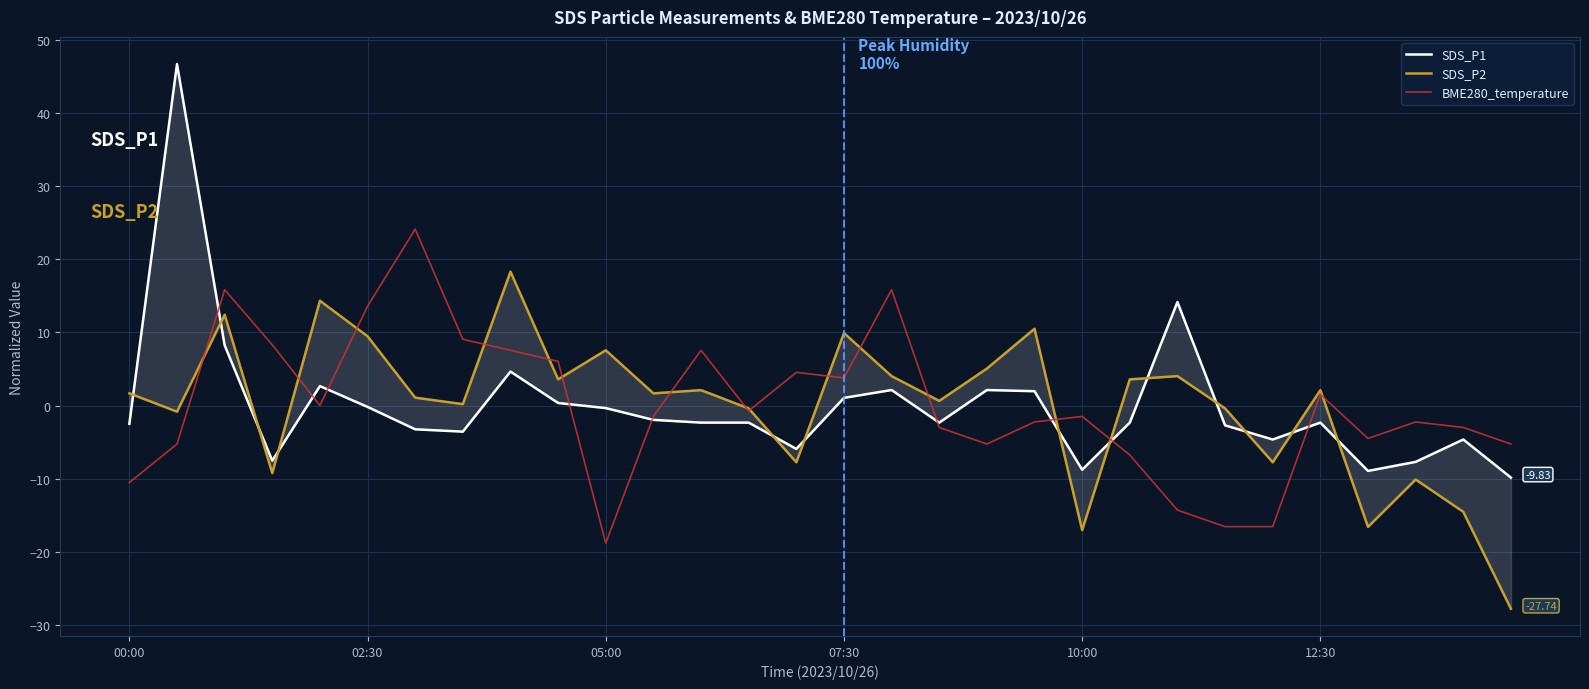

Reading left to right, list all the values displayed in this chart.

SDS_P1: -2.5	46.6	8.2	-7.5	2.7	-0.2	-3.2	-3.6	4.6	0.4	-0.3	-1.9	-2.3	-2.3	-5.9	1.1	2.1	-2.3	2.1	2.0	-8.8	-2.3	14.1	-2.7	-4.6	-2.3	-8.9	-7.7	-4.6	-9.8
SDS_P2: 1.7	-0.8	12.4	-9.2	14.3	9.5	1.1	0.2	18.3	3.6	7.6	1.7	2.1	-0.4	-7.7	9.9	4.0	0.6	5.1	10.5	-17.0	3.6	4.0	-0.4	-7.7	2.1	-16.6	-10.1	-14.5	-27.7
BME280_temperature: -10.5	-5.2	15.8	8.3	0.0	13.6	24.1	9.1	7.6	6.0	-18.8	-1.5	7.6	-0.7	4.5	3.8	15.8	-3.0	-5.2	-2.2	-1.5	-6.7	-14.3	-16.5	-16.5	1.5	-4.5	-2.2	-3.0	-5.2